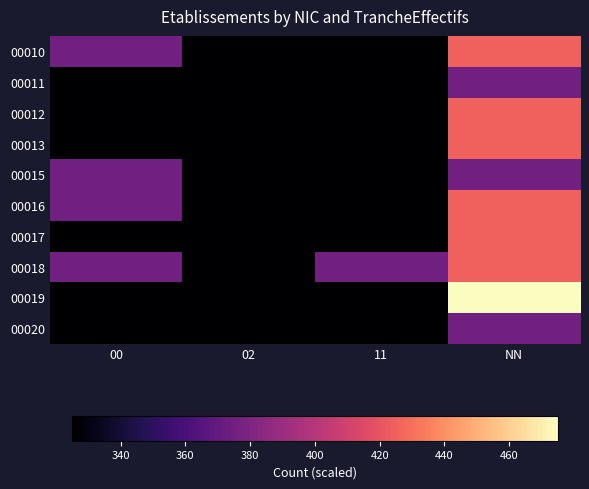

Between 02 and NN, which series saw the biggest shift?

00019